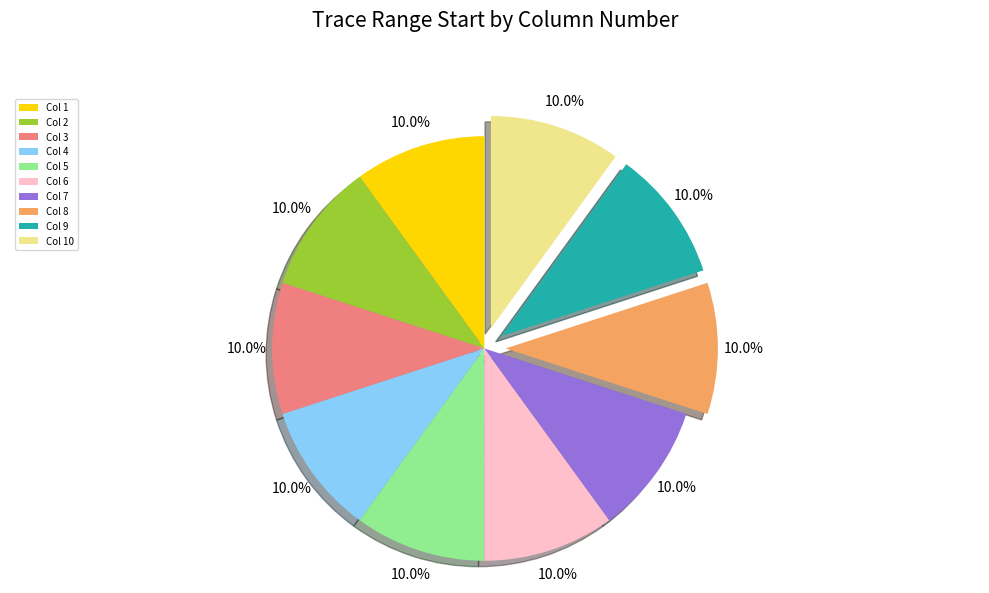

Does Col 2 account for over 50% of the chart?

No